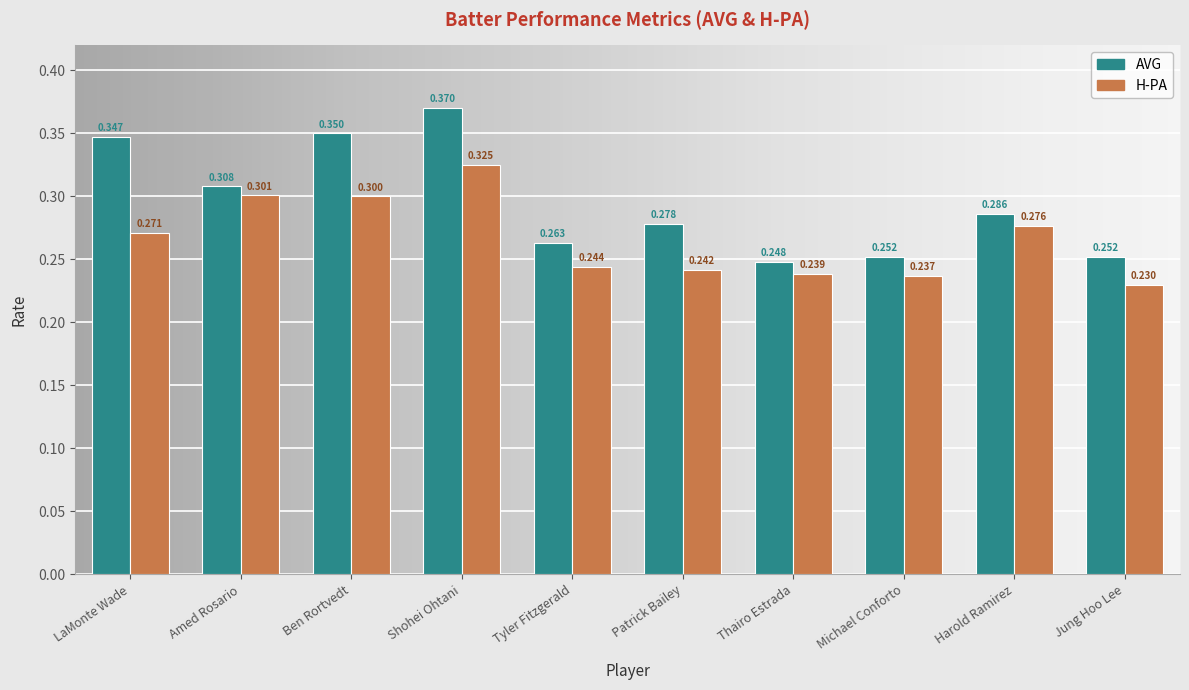

Is the value of H-PA at Michael Conforto greater than the value of AVG at Patrick Bailey?

No